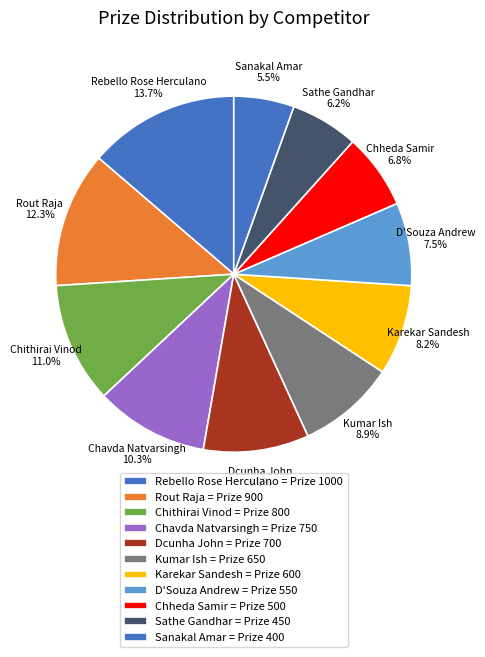

How many slices are in this pie chart?

11